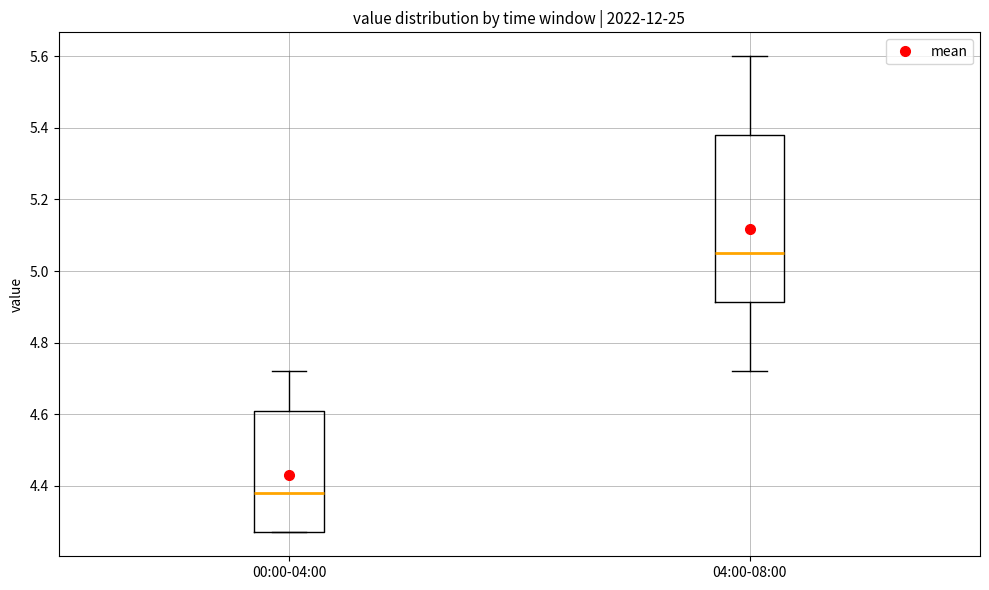

Comparing the boxes themselves (not the whiskers), which one is the tallest?

04:00-08:00